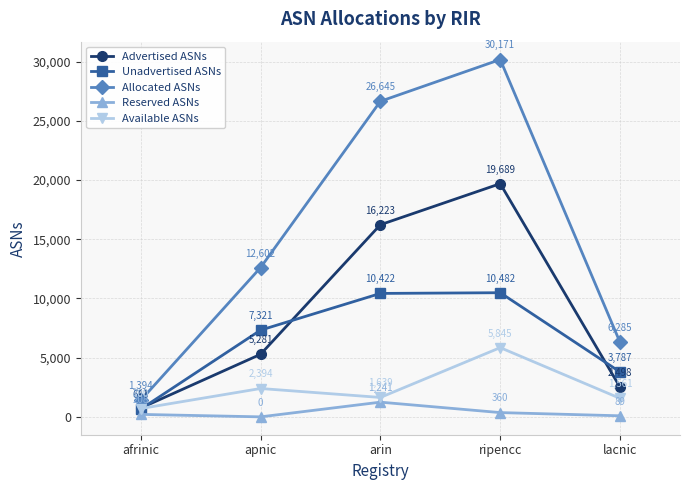

True or false: Available ASNs and Advertised ASNs cross at least once.

False